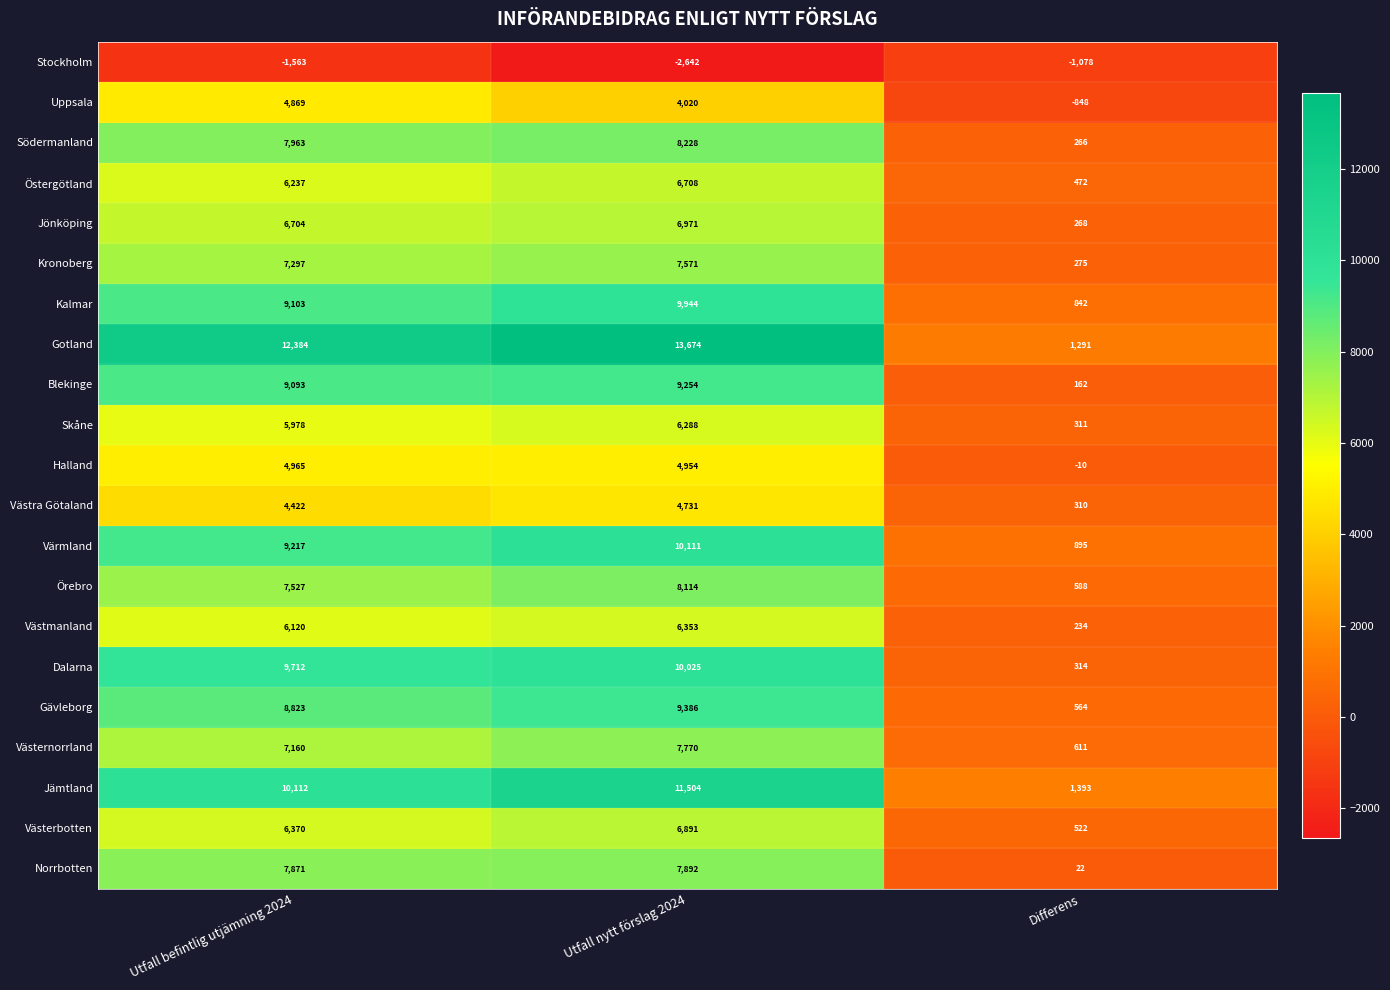

At which category is the sum across all series the highest?

Utfall nytt förslag 2024